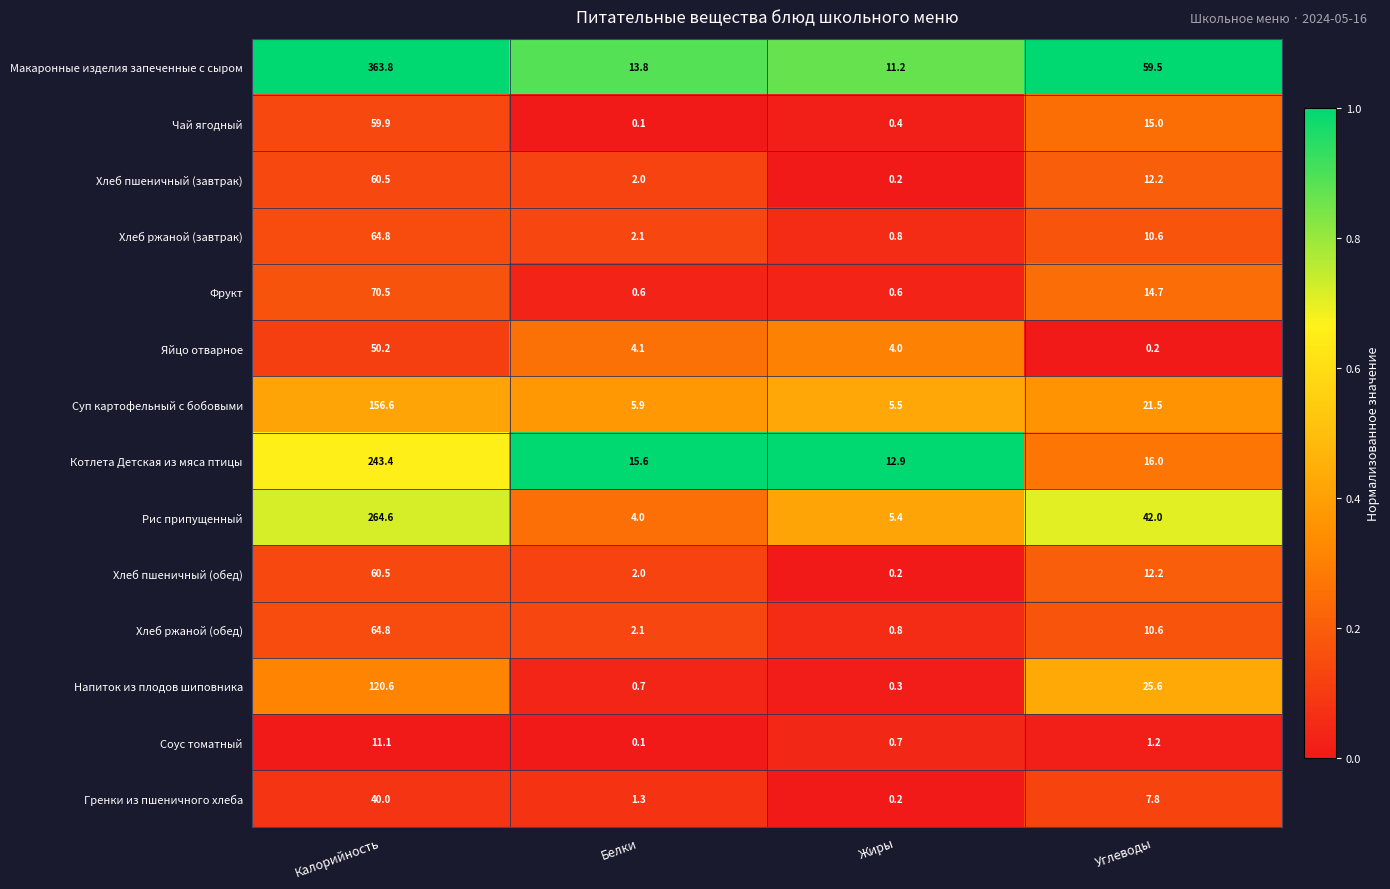

Which series has the largest range (max minus min)?

Макаронные изделия запеченные с сыром